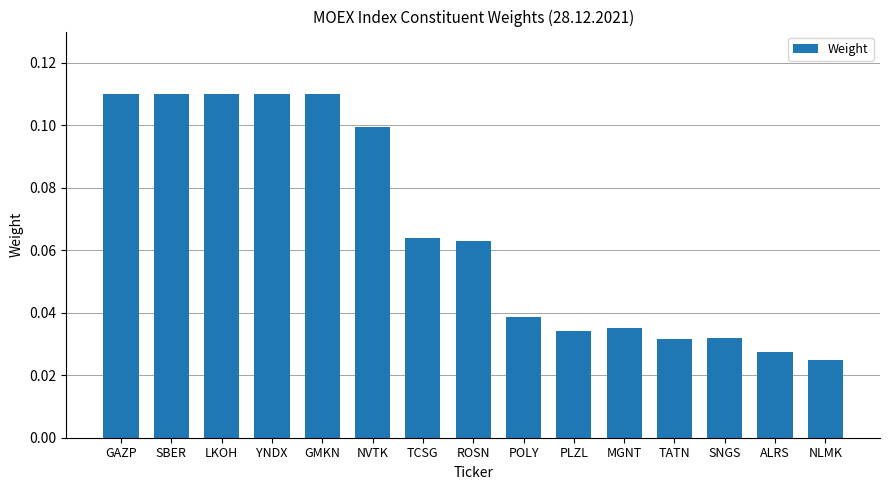

How many bars are there in total?

15